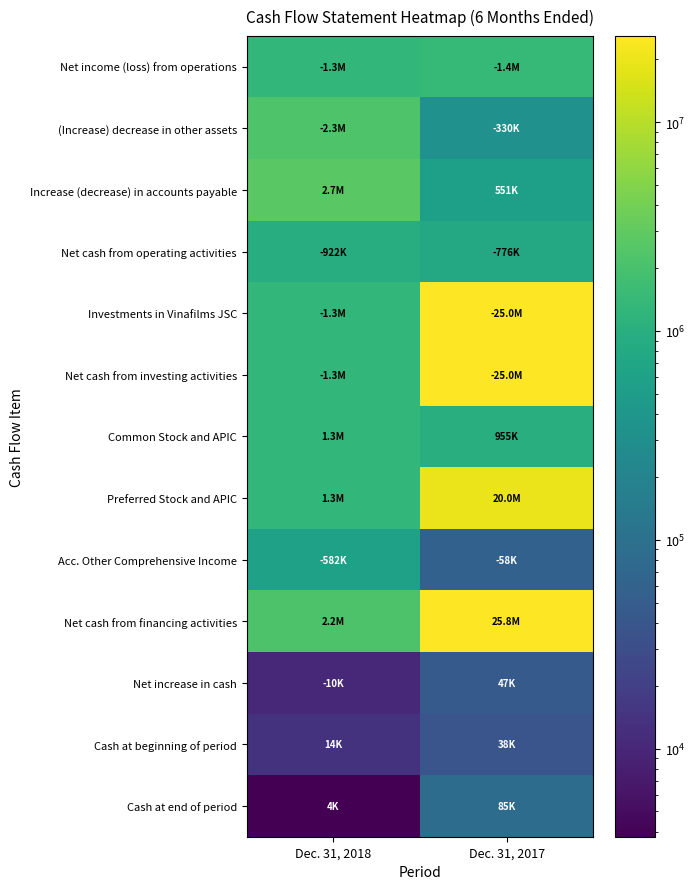

Which series has the widest spread of values?

Investments in Vinafilms JSC